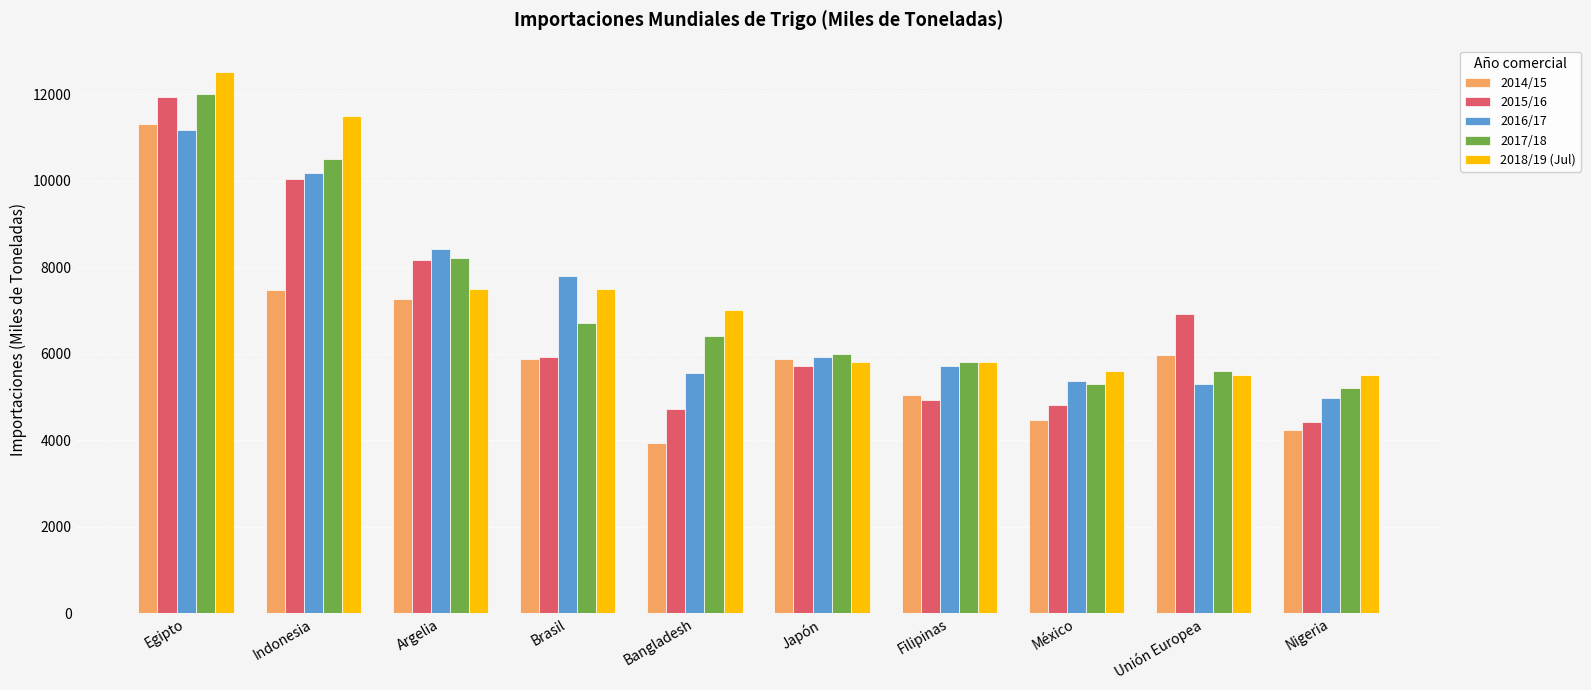

What is the difference between the maximum and second lowest values in the 2016/17 series?

5876